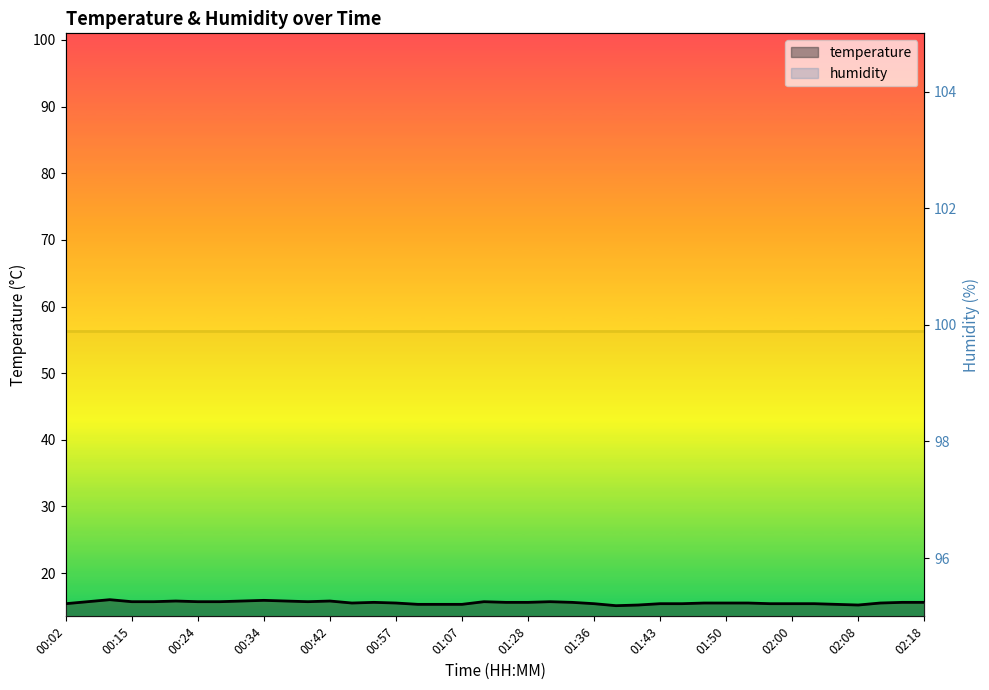

Does the chart display data point markers on the line(s)?

No